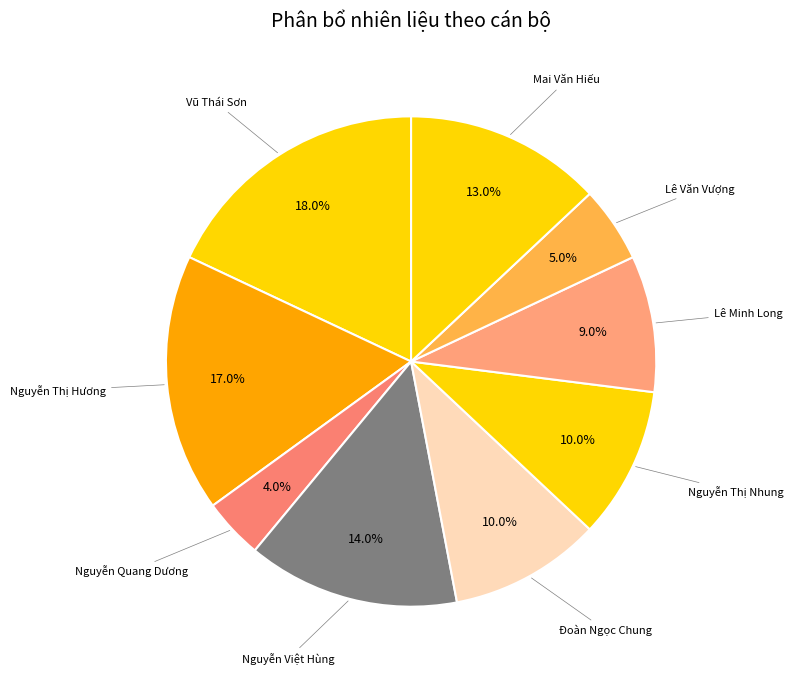

Which category has the smallest portion of the pie?

Nguyễn Quang Dương